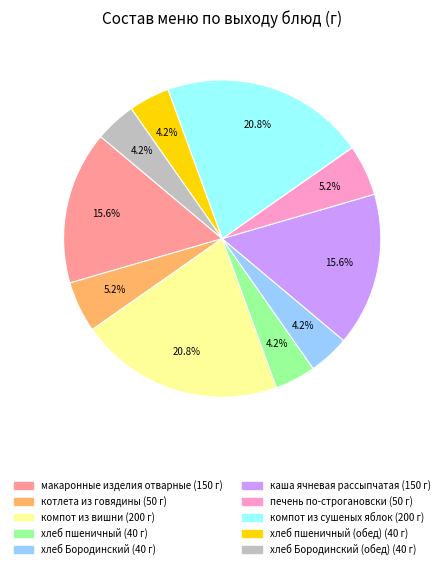

Is there any slice that represents more than half of the pie?

No